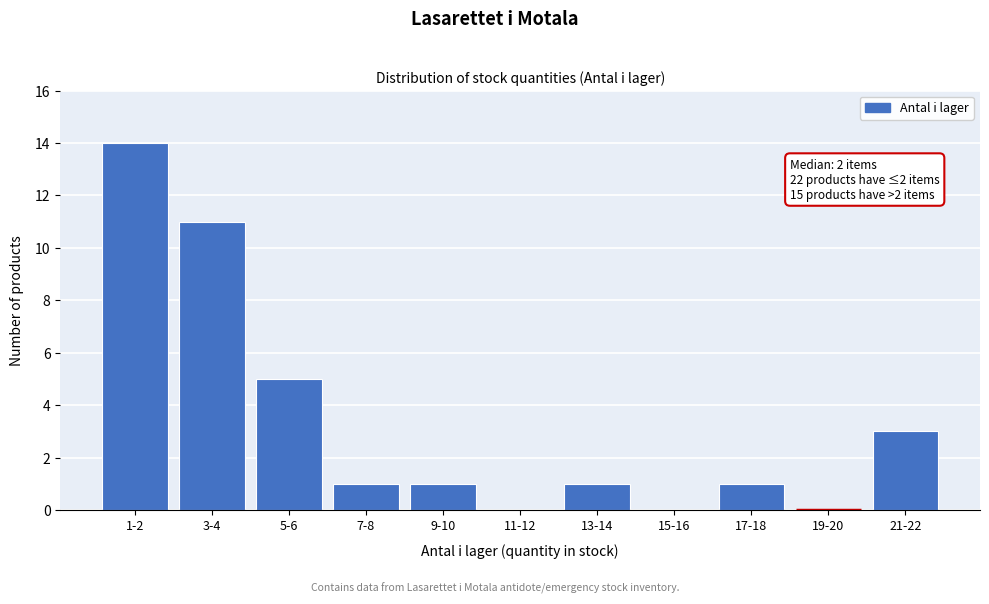

Reading right to left, extract all data points from this chart.

21-22=3	19-20=0	17-18=1	15-16=0	13-14=1	11-12=0	9-10=1	7-8=1	5-6=5	3-4=11	1-2=14